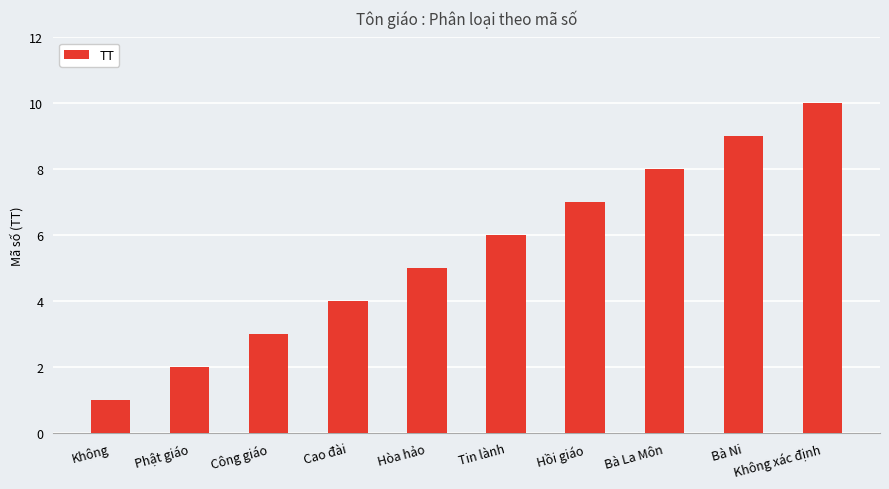

What is the minimum value shown in the chart?

1